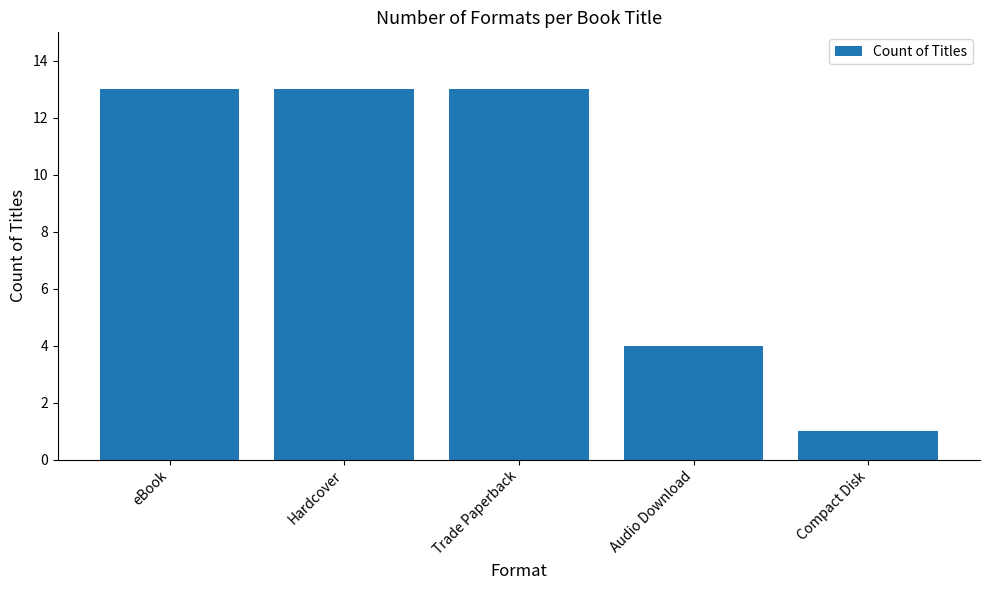

Is it true that the value at Trade Paperback is 19?

False